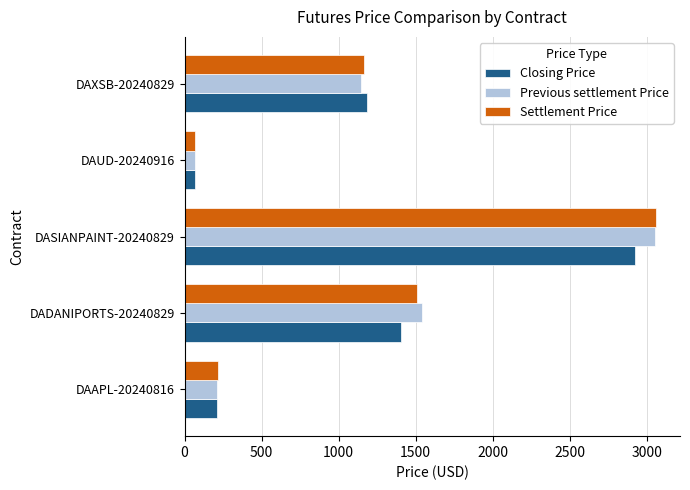

List the labels in order of Previous settlement Price value, largest first.

DASIANPAINT-20240829, DADANIPORTS-20240829, DAXSB-20240829, DAAPL-20240816, DAUD-20240916